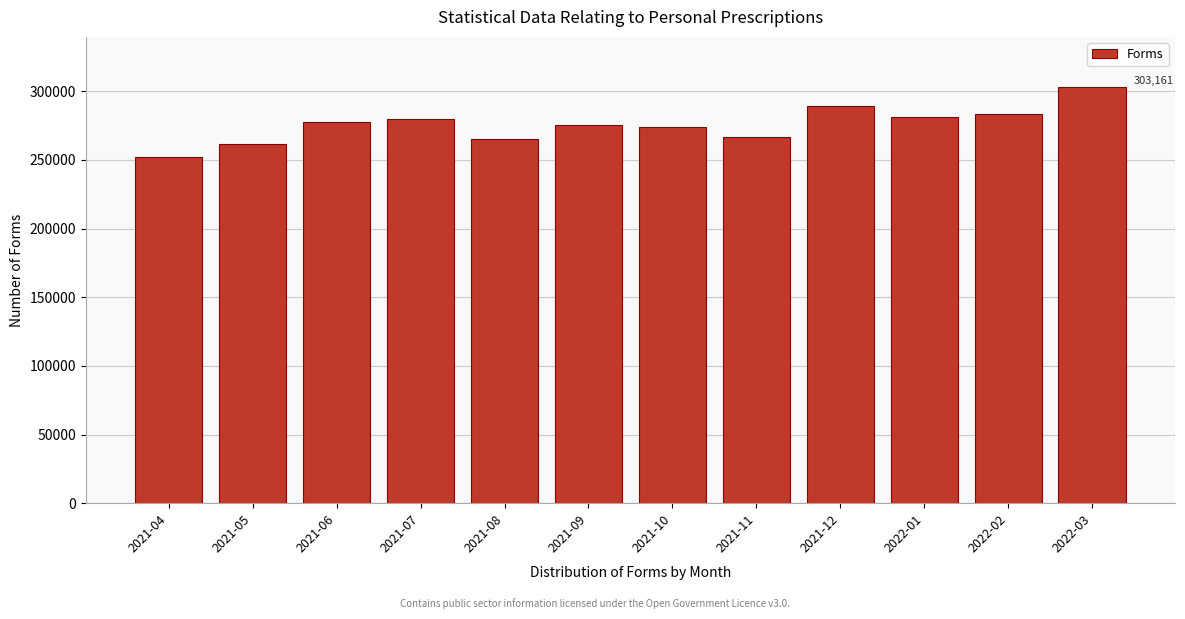

The value at 2022-03 is 151271. True or false?

False